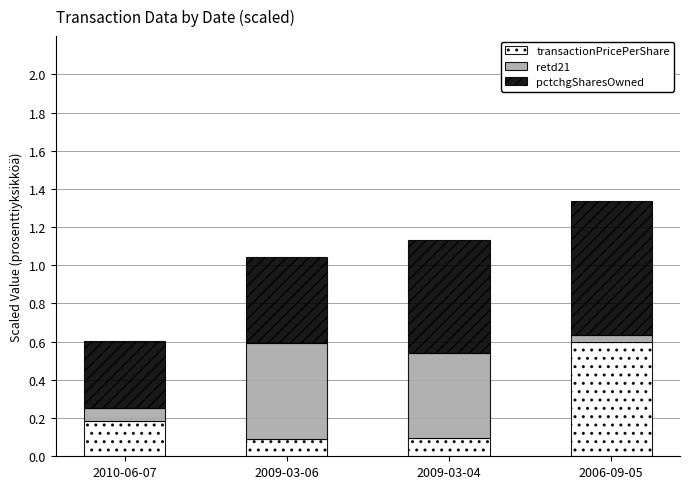

At which label does transactionPricePerShare reach its peak?

2006-09-05